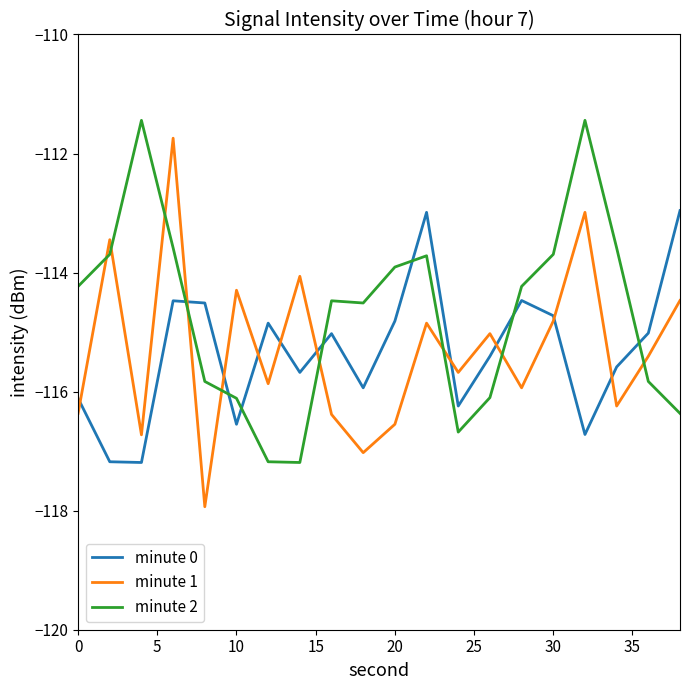

What is the maximum value for minute 2?

-111.4